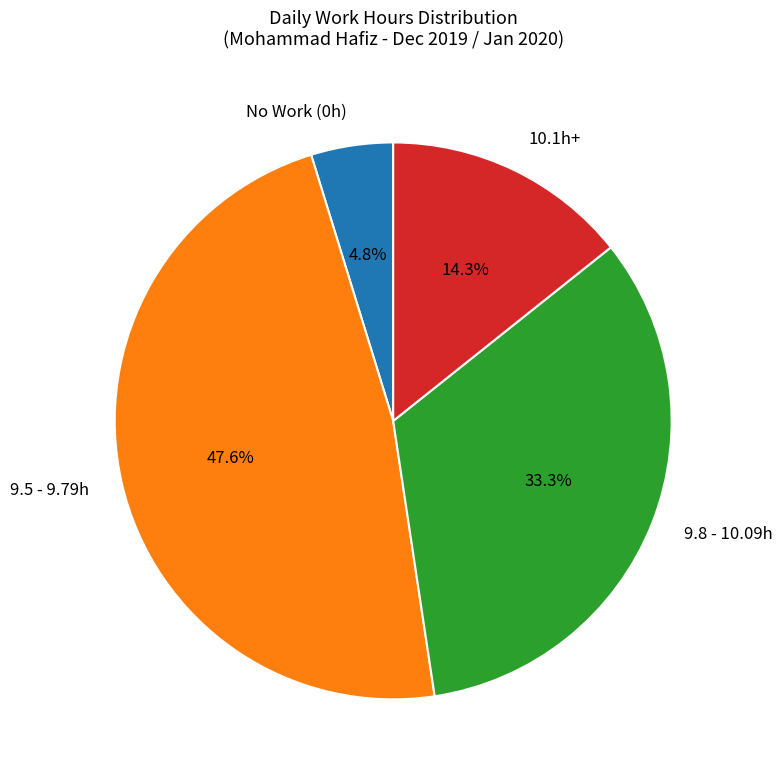

Is there a majority slice in this chart?

No